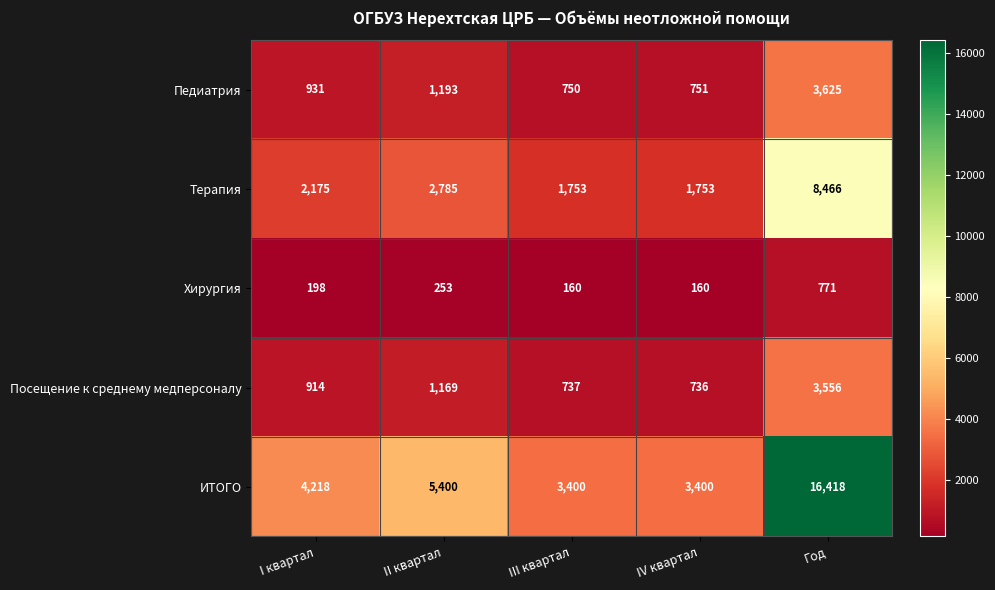

What is the difference between the highest and lowest values at IV квартал?

3240